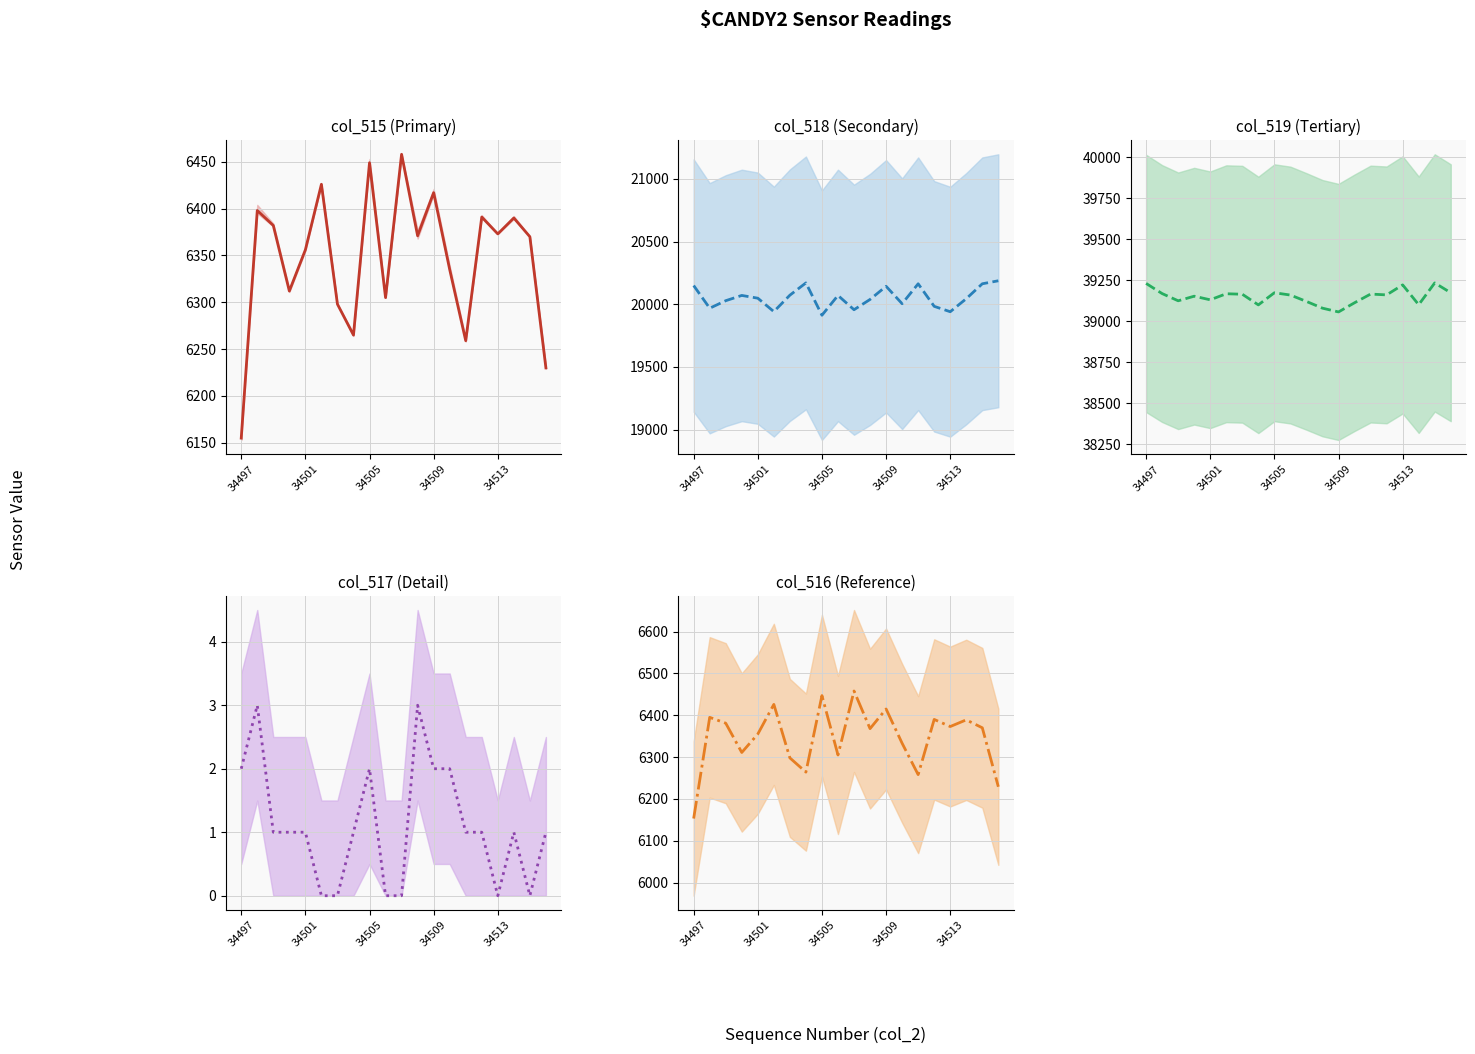

What is the value of the col_515 point at the 10th from the left?

6305